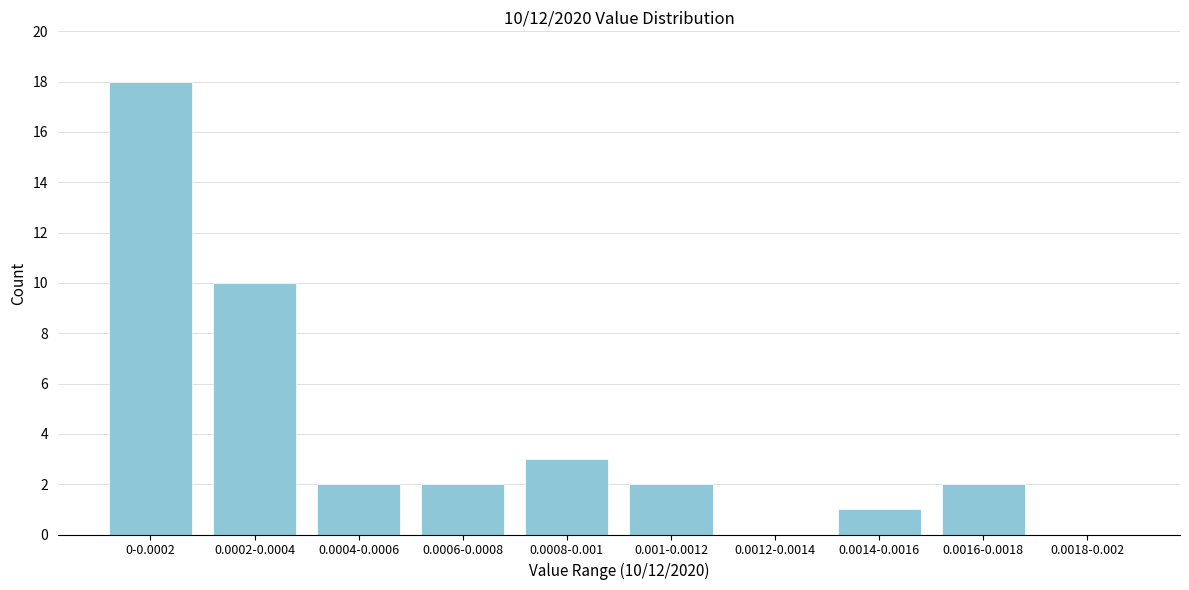

Reading left to right, transcribe all the data shown in this chart.

0-0.0002=18	0.0002-0.0004=10	0.0004-0.0006=2	0.0006-0.0008=2	0.0008-0.001=3	0.001-0.0012=2	0.0012-0.0014=0	0.0014-0.0016=1	0.0016-0.0018=2	0.0018-0.002=0